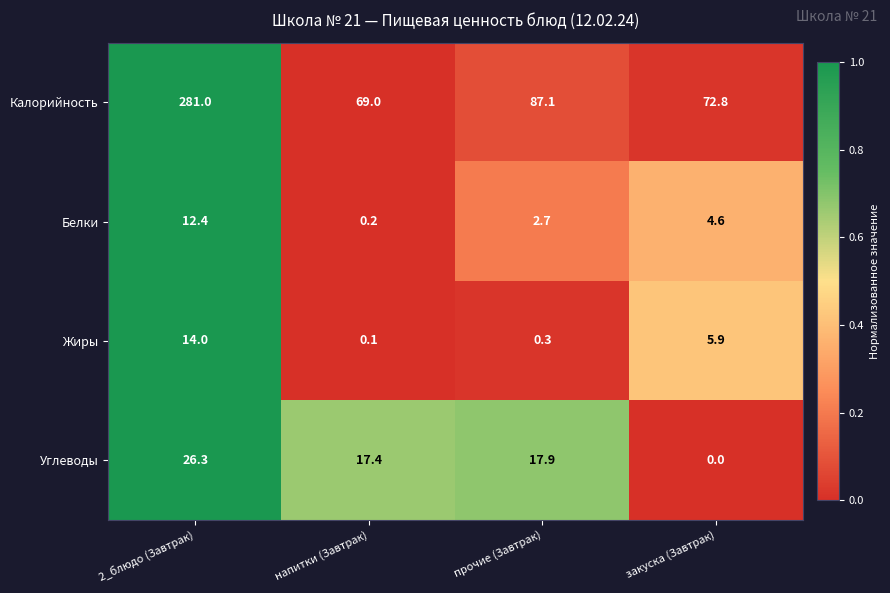

Count the number of categories in the chart.

4